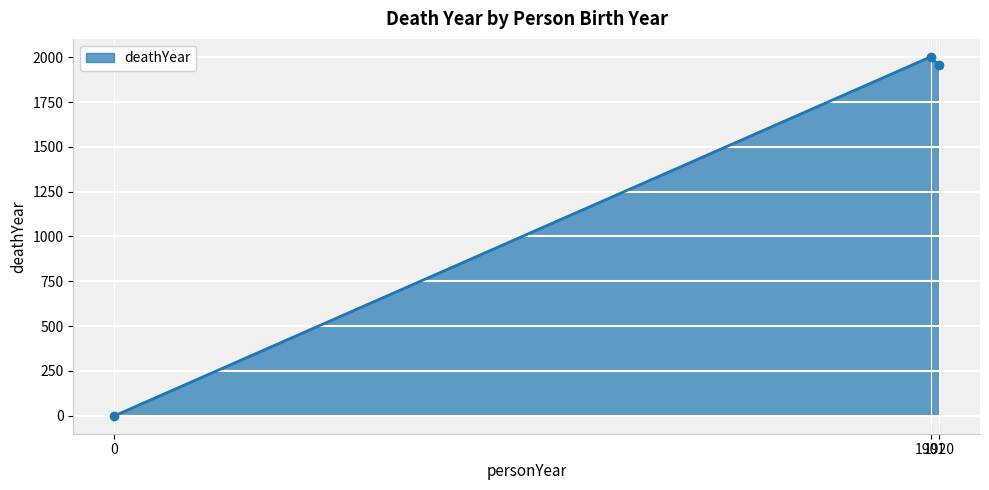

What is the average value?

1319